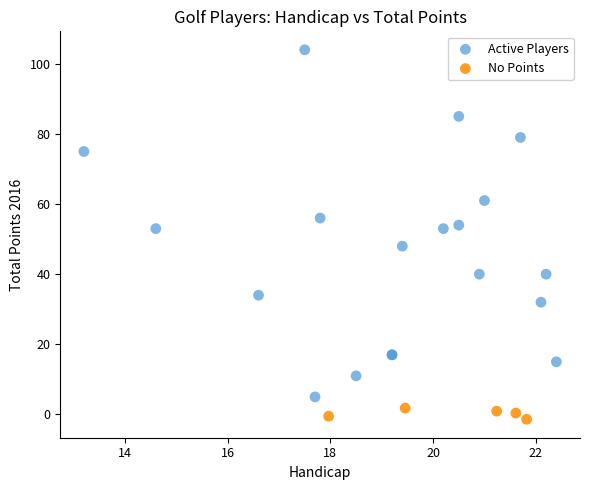

Which series contains the lowest Y value?

No Points